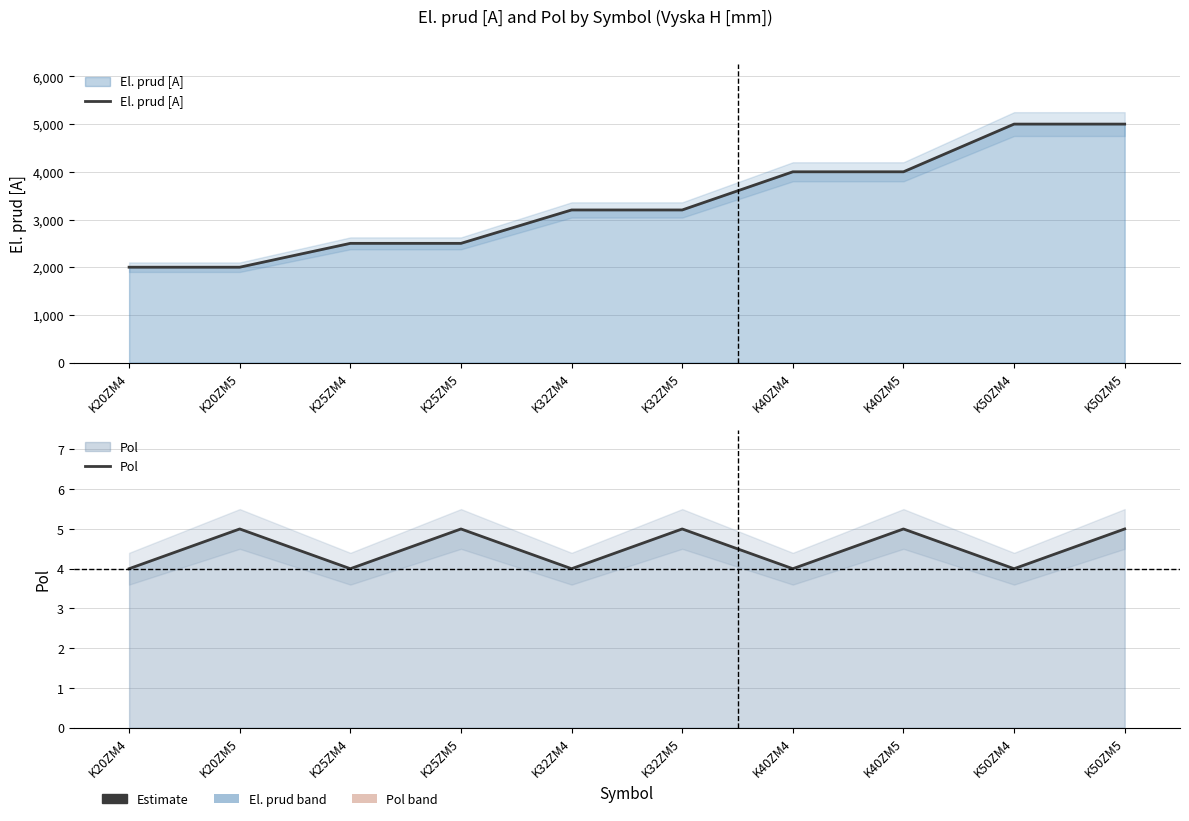

What is the total value across all series at K40ZM5?

4005